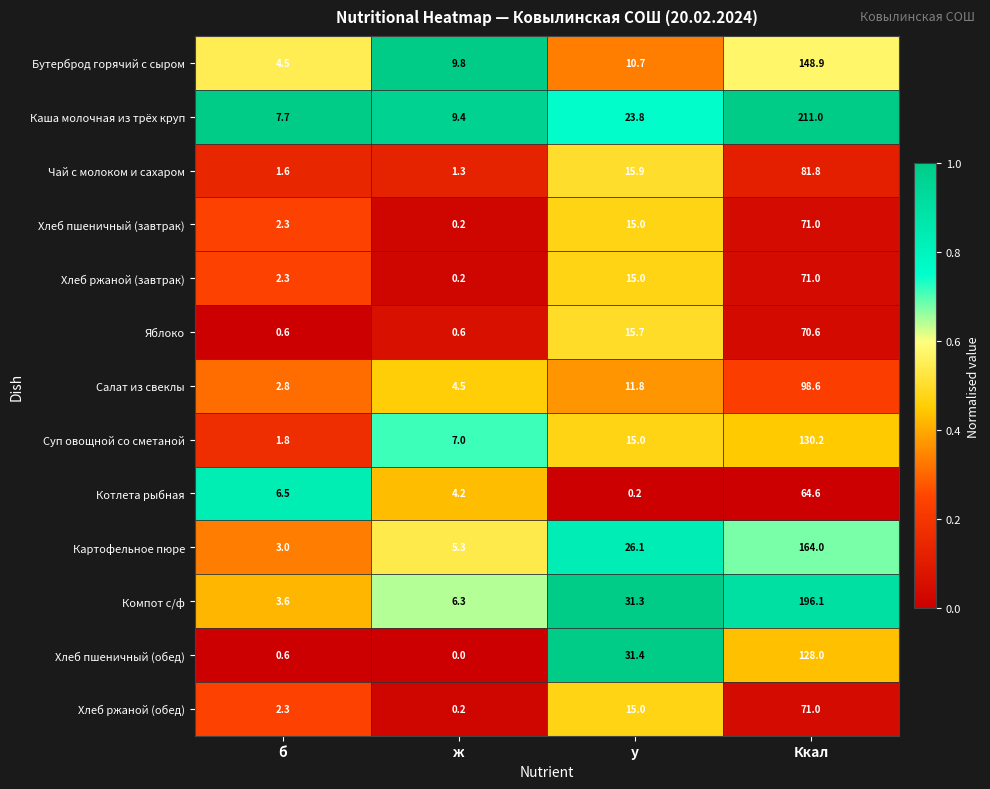

Between у and Ккал, which series saw the biggest shift?

Каша молочная из трёх круп